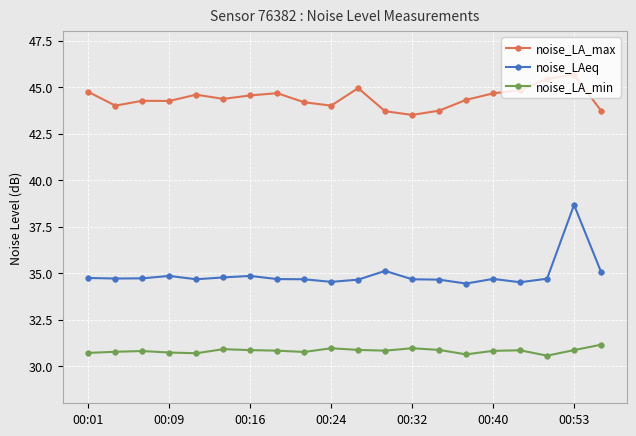

What is the minimum value shown in the chart?

30.6